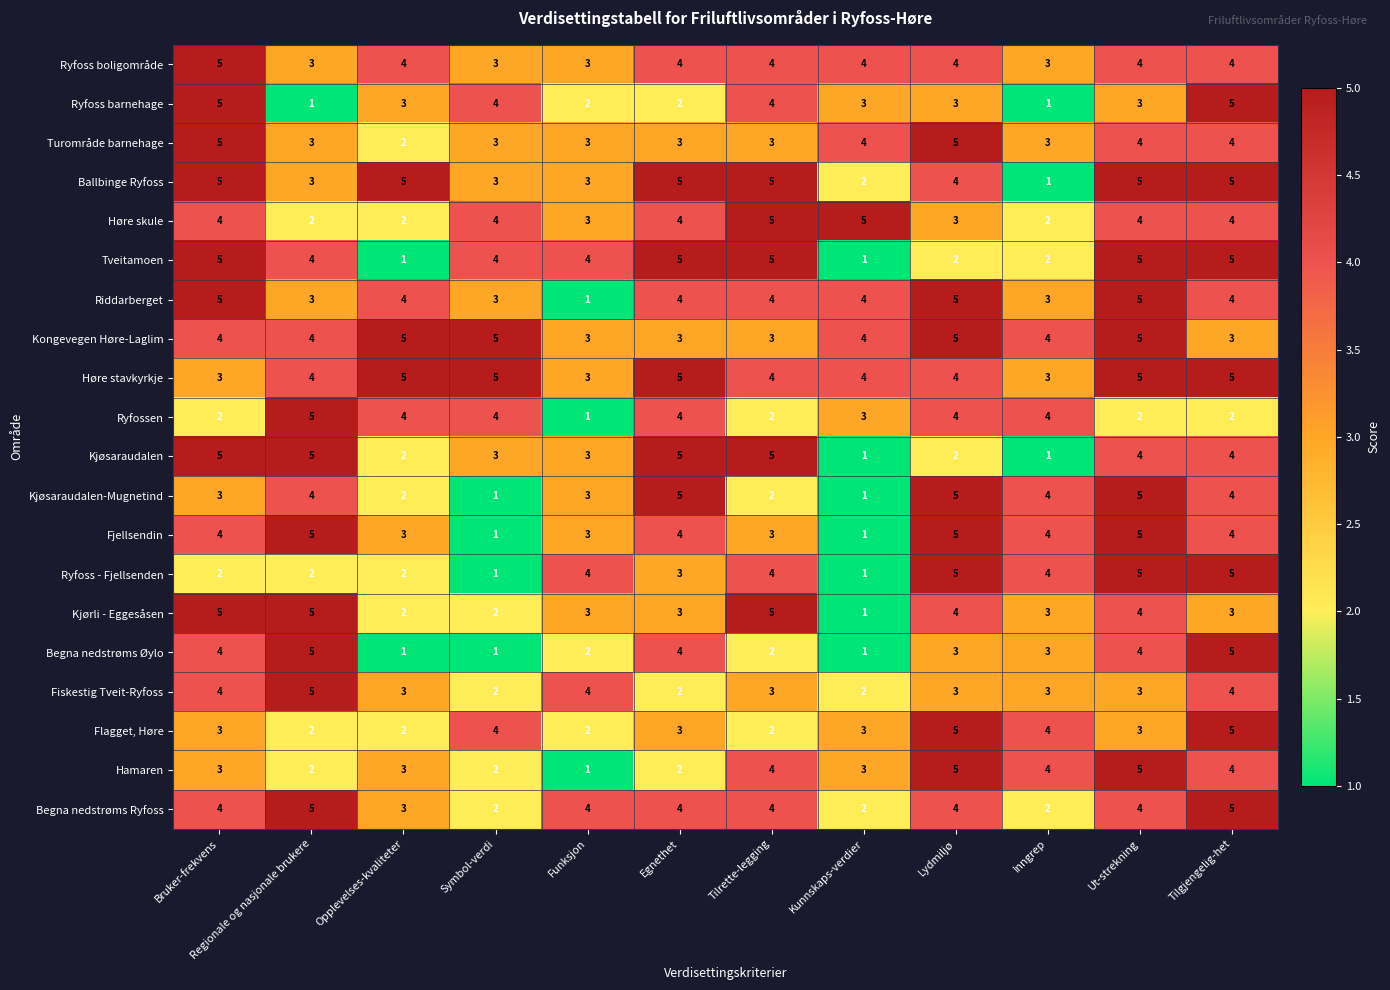

Between Bruker-frekvens and Opplevelses-kvaliteter, which series saw the biggest shift?

Tveitamoen